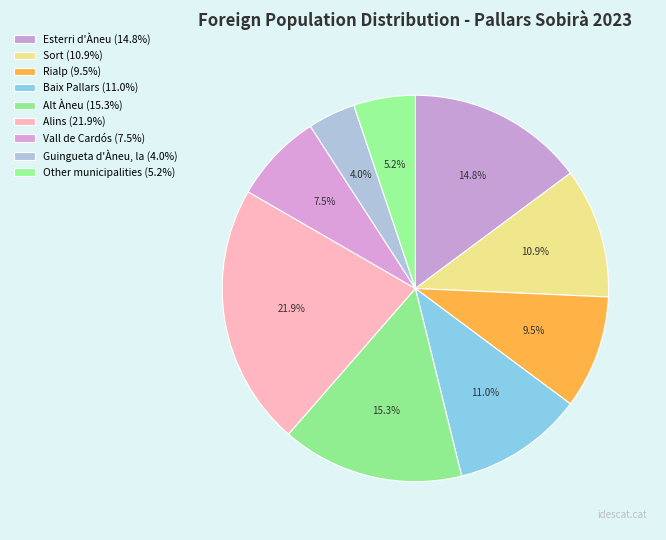

Is Sort the majority of the pie?

No